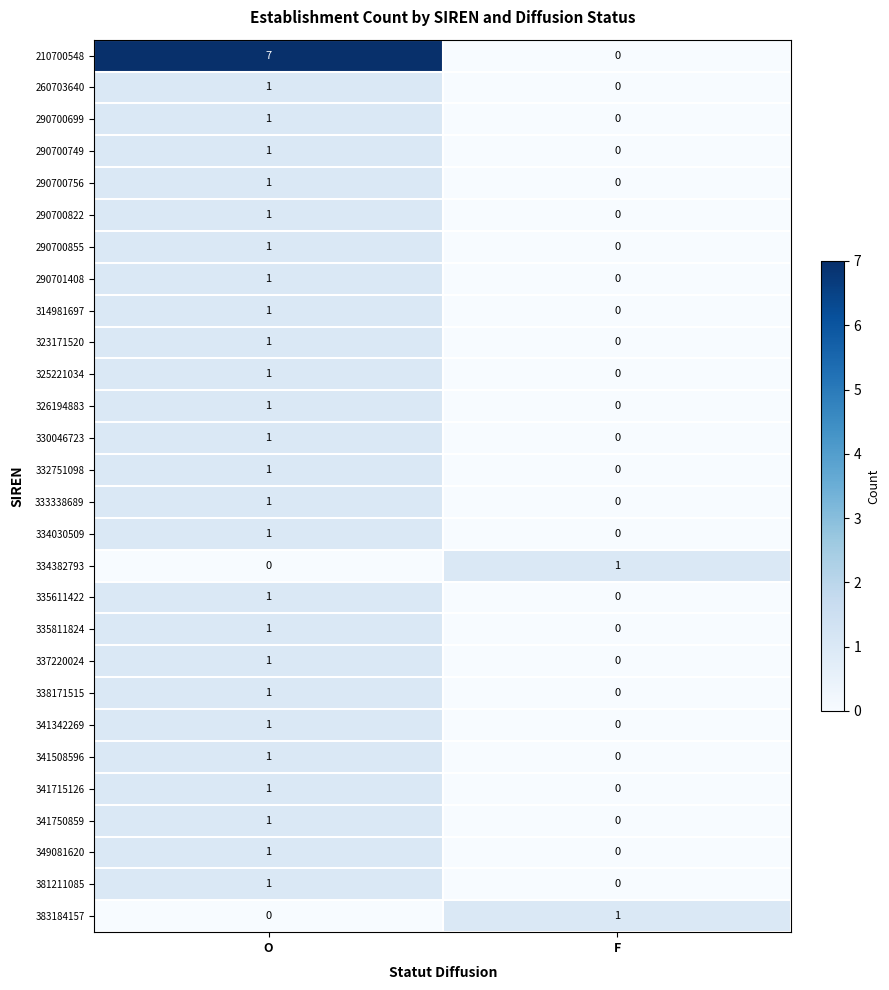

At which category is the sum across all series the highest?

O